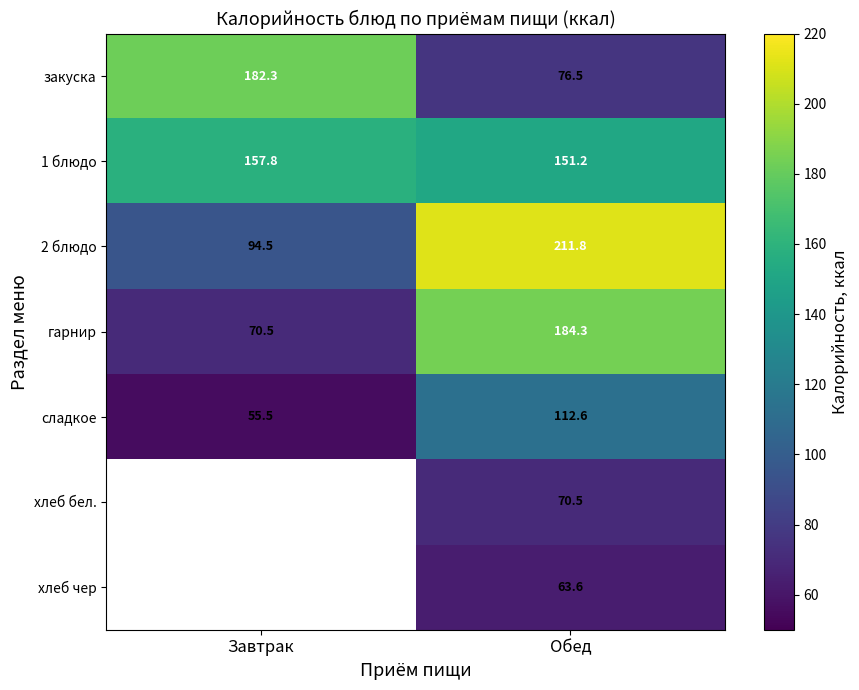

Is the value of сладкое at Обед greater than the value of хлеб бел. at Обед?

Yes